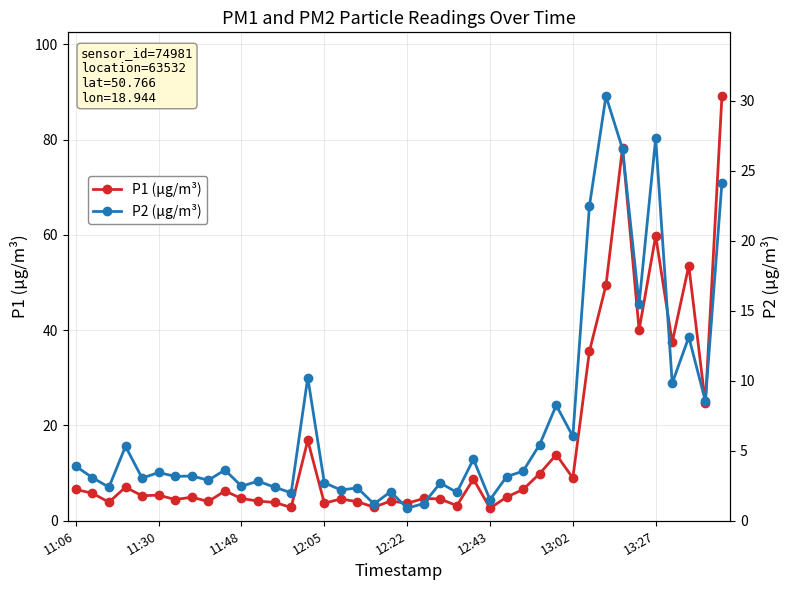

The value of P1 (µg/m³) at 33 is 78.3. True or false?

True